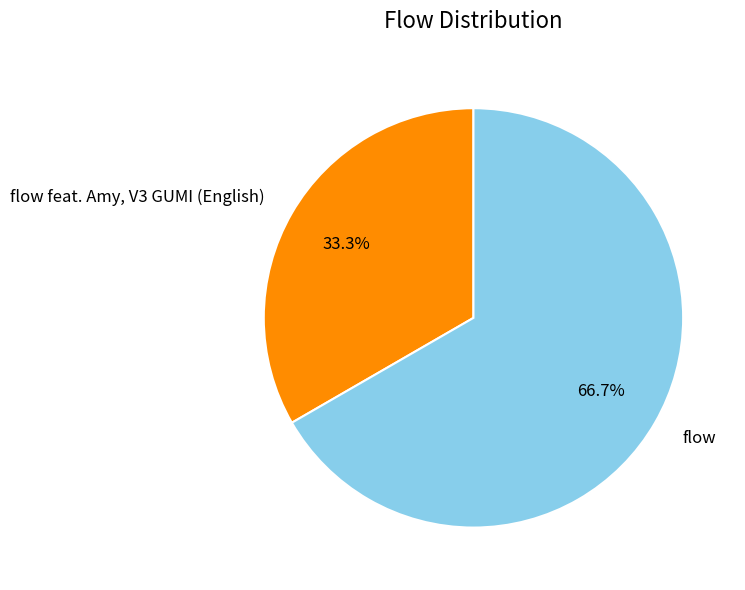

To the nearest percent, what percentage of the pie is flow feat. Amy, V3 GUMI (English)?

33%